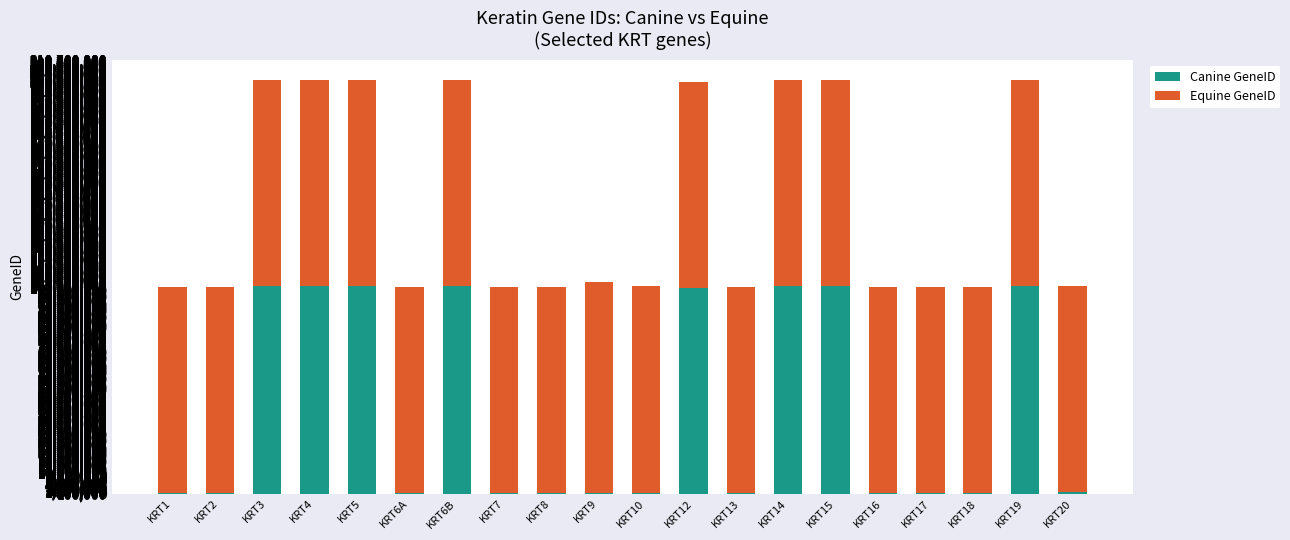

What is the sum of all Canine GeneID values?

810713815